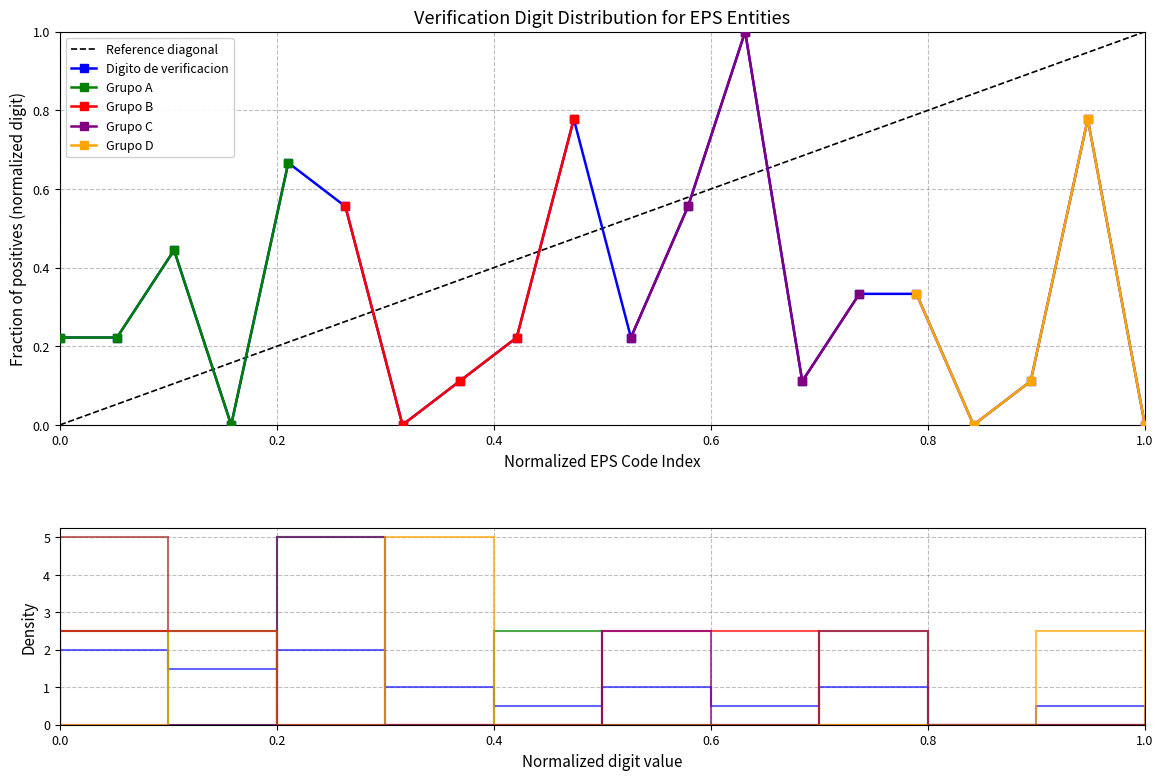

How many interior local peaks (higher than both neighbors) does the data have?

5